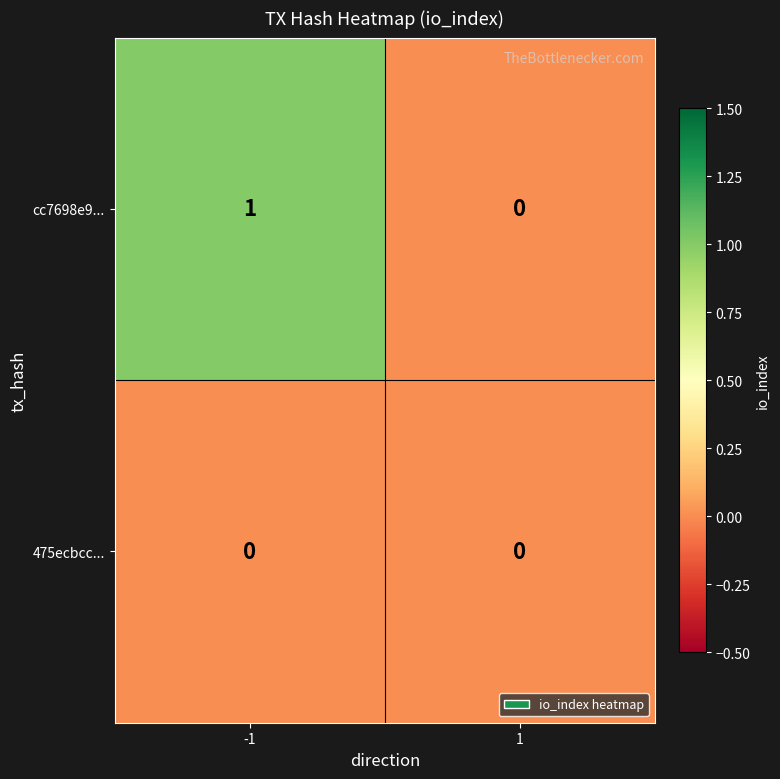

The value of cc7698e9... at -1 is 0. True or false?

False